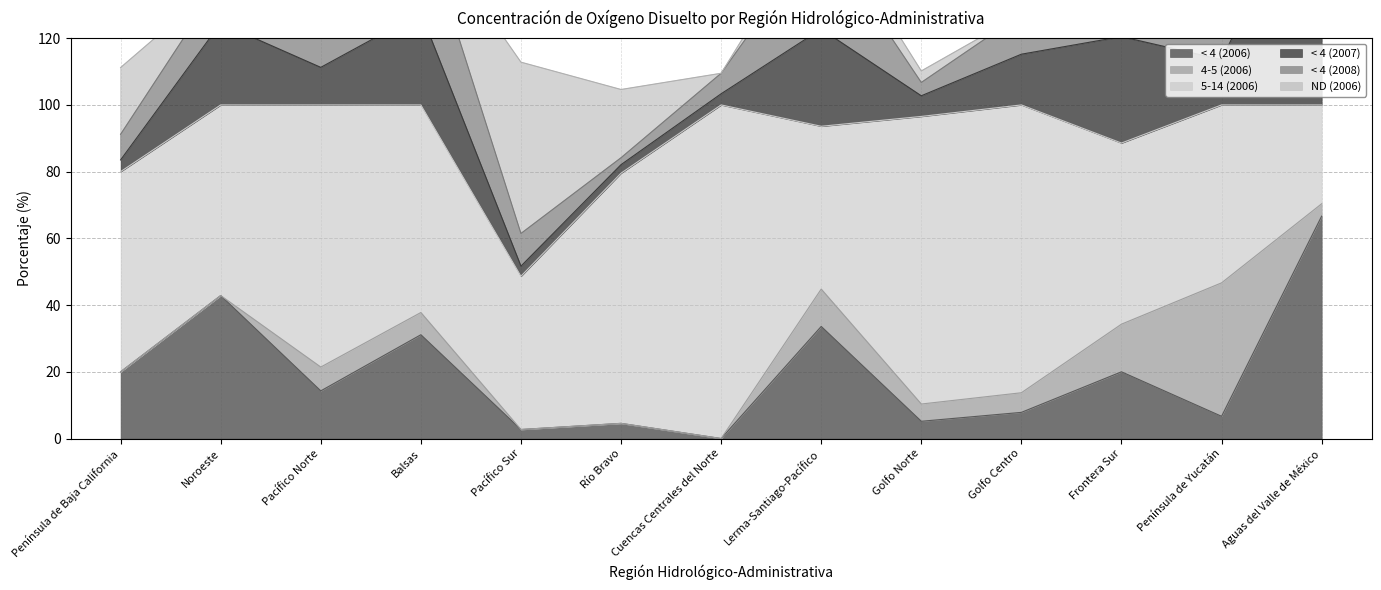

At how many categories does at least one series exceed 29?

13